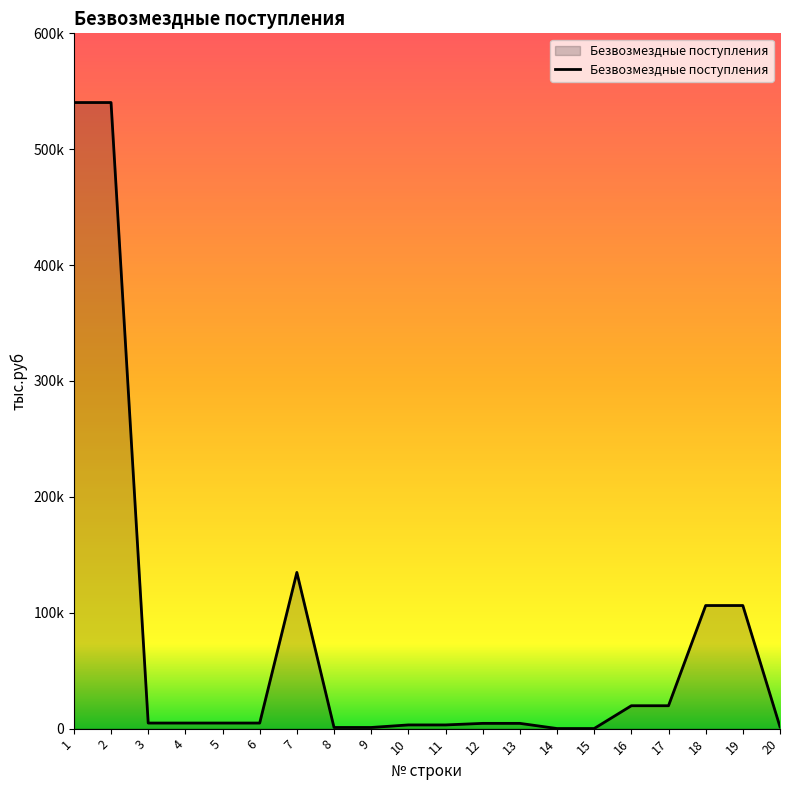

Does the chart have visible grid lines?

No